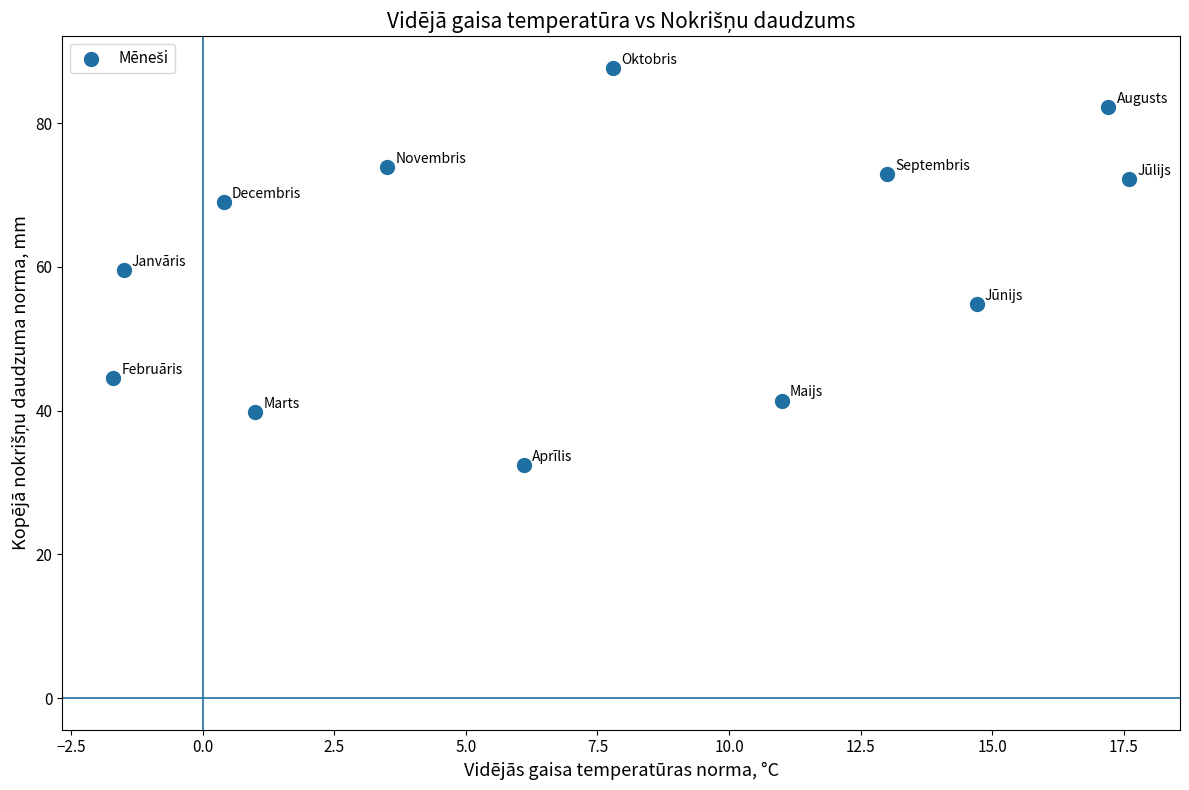

What is the average X value?

7.4